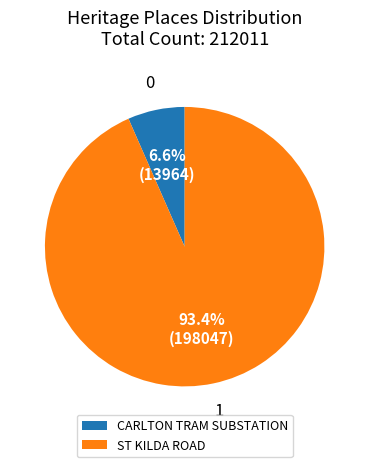

Which slice is the smallest?

CARLTON TRAM SUBSTATION